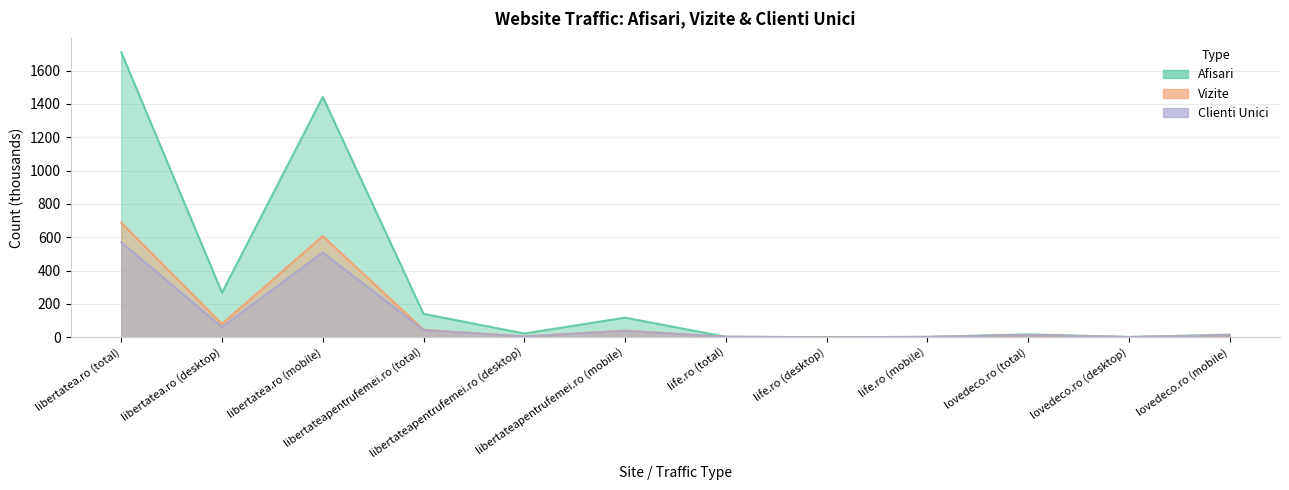

Between libertateapentrufemei.ro (desktop) and lovedeco.ro (total), which is larger?

libertateapentrufemei.ro (desktop)